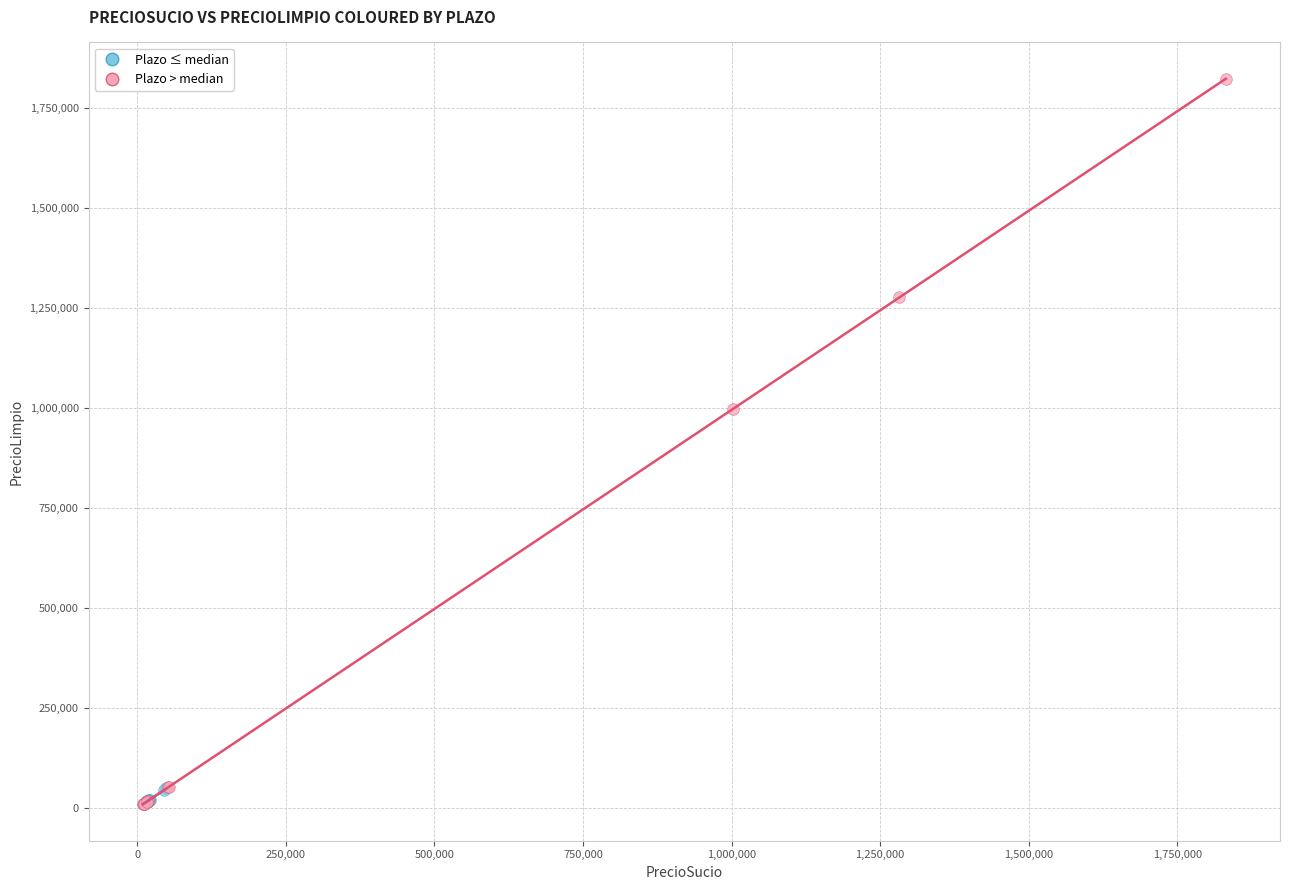

Which series has the largest Y range (max minus min)?

Plazo > median